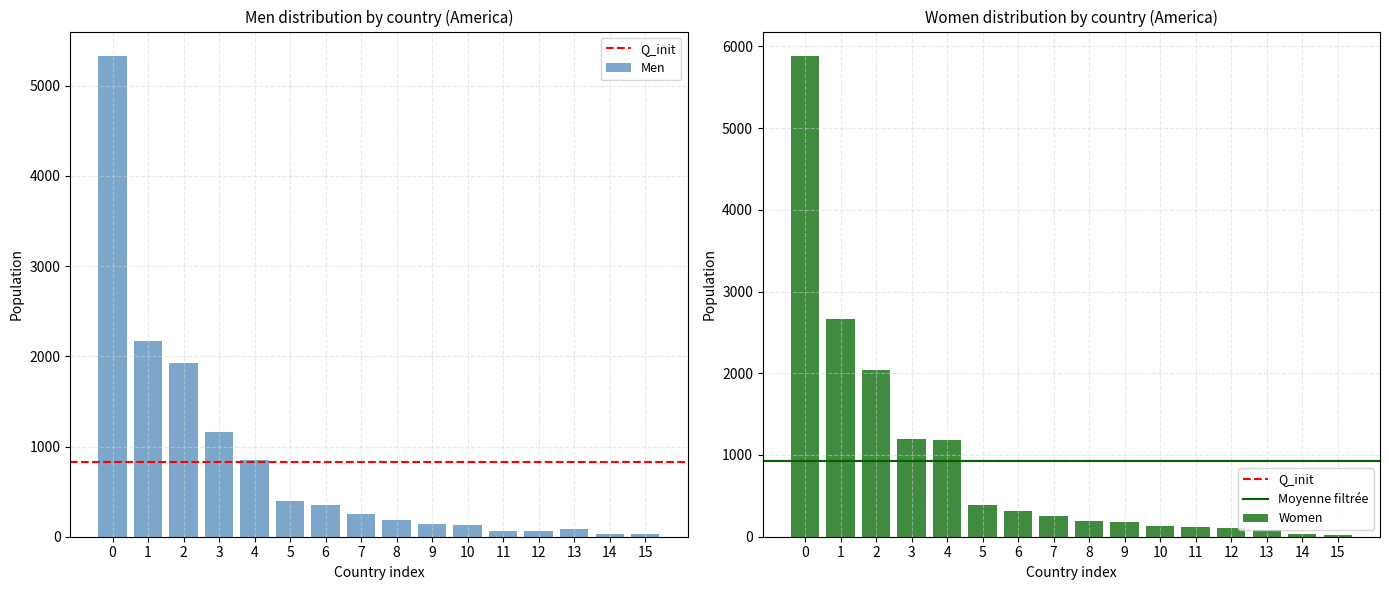

What is the difference between the second highest and minimum values in the Men series?

2145